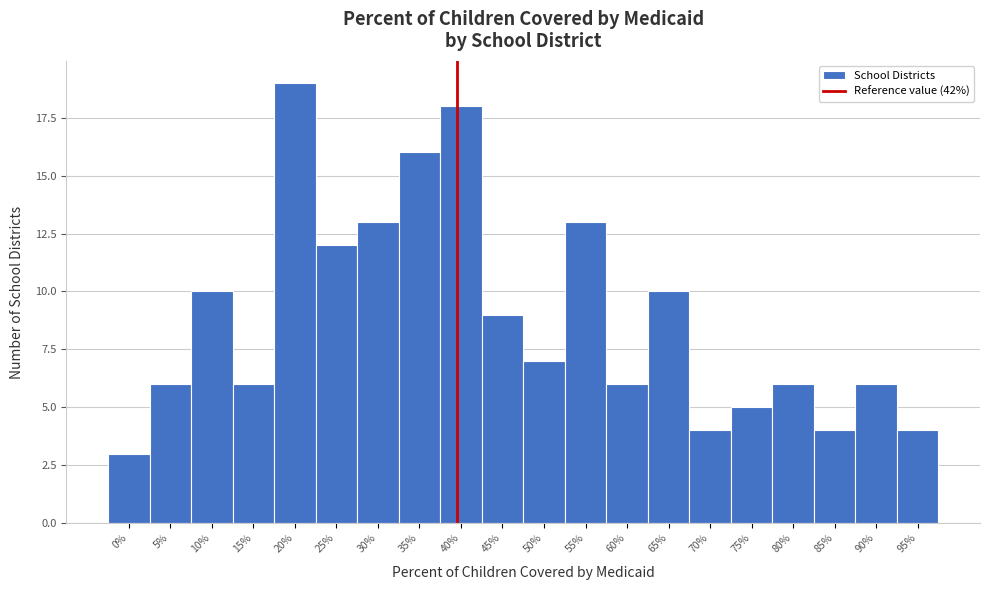

Reading left to right, list all the values displayed in this chart.

0%=3	5%=6	10%=10	15%=6	20%=19	25%=12	30%=13	35%=16	40%=18	45%=9	50%=7	55%=13	60%=6	65%=10	70%=4	75%=5	80%=6	85%=4	90%=6	95%=4